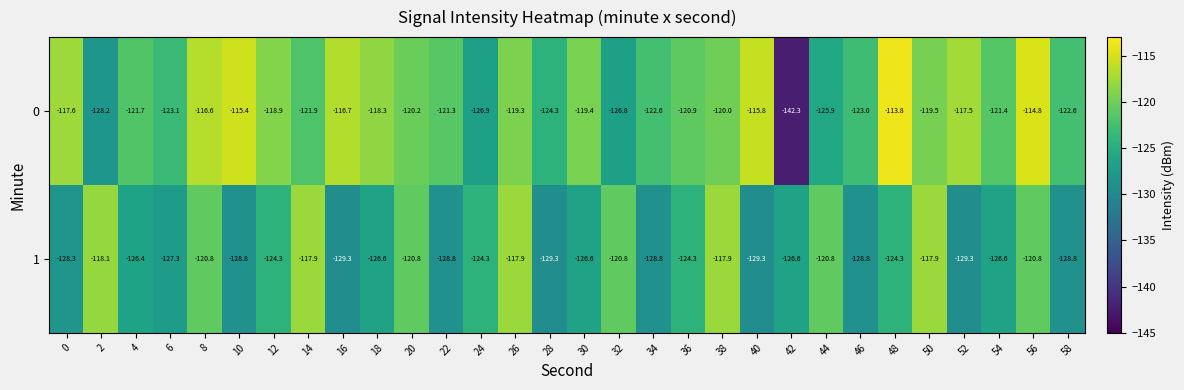

At which category is the sum across all series the highest?

56